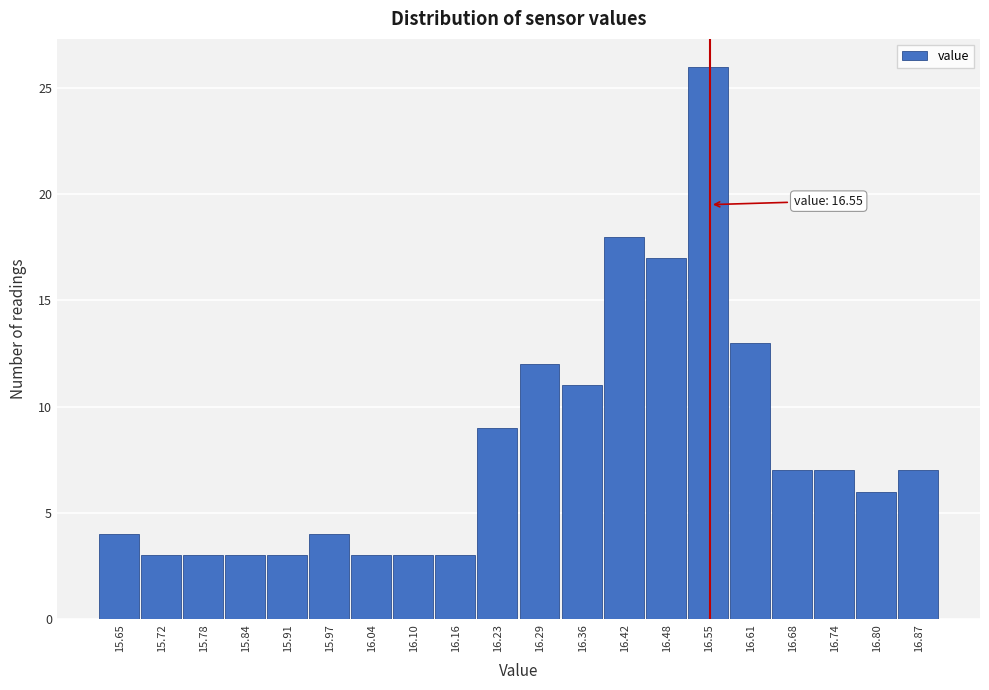

Over which range of the x-axis is the bar tallest?

16.516 to 16.580